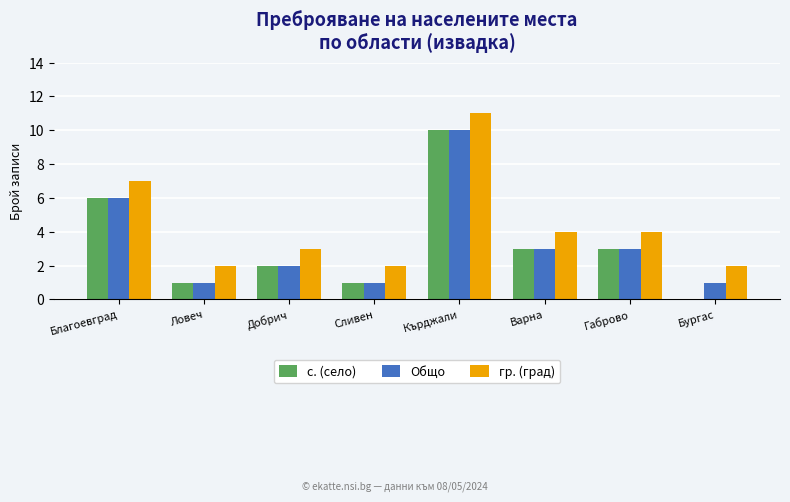

The Общо series shows 1 at Бургас. True or false?

True